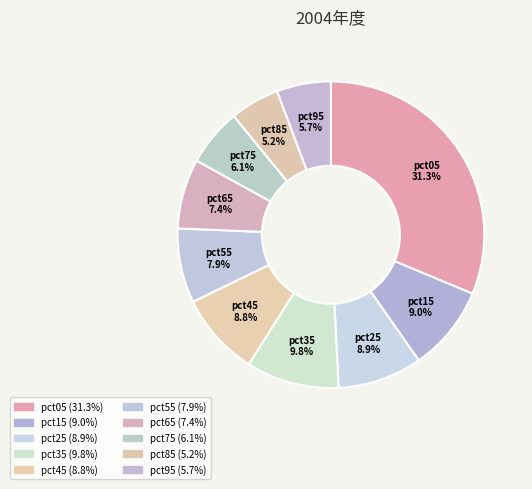

To the nearest percent, what is the average slice percentage?

10%